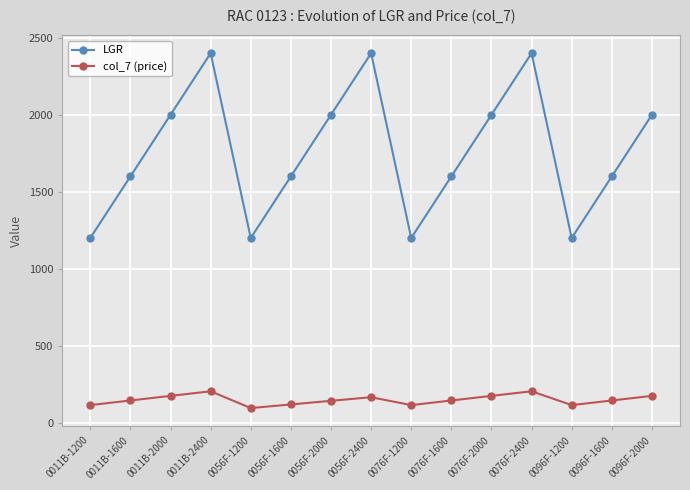

The col_7 (price) series shows 96.1 at 0056F-1200. True or false?

True